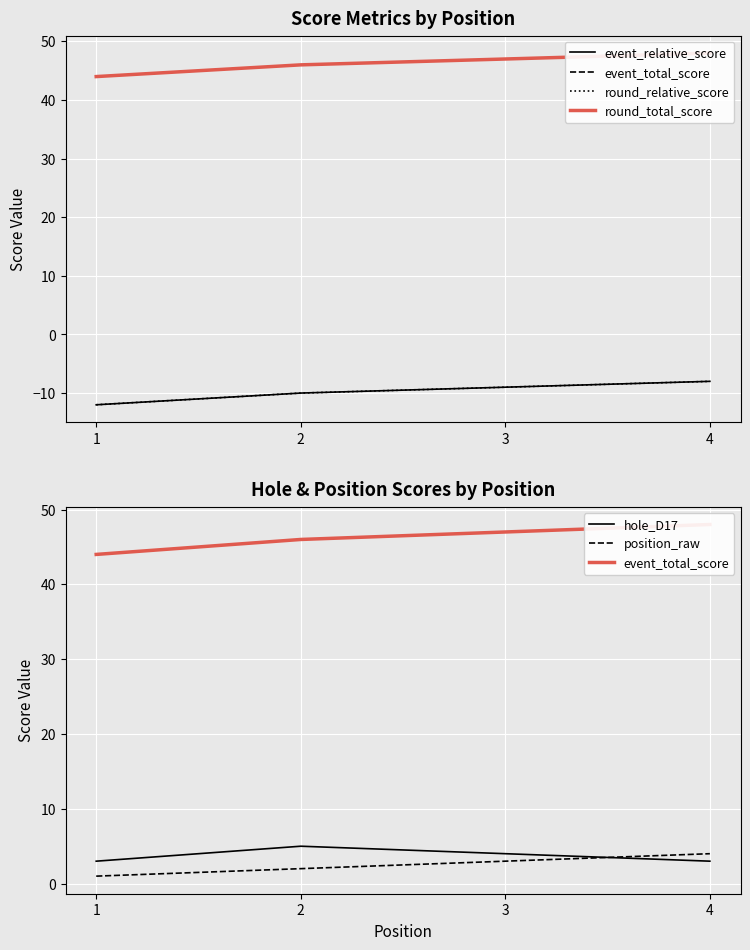

What is the lowest value of the event_relative_score series?

-12